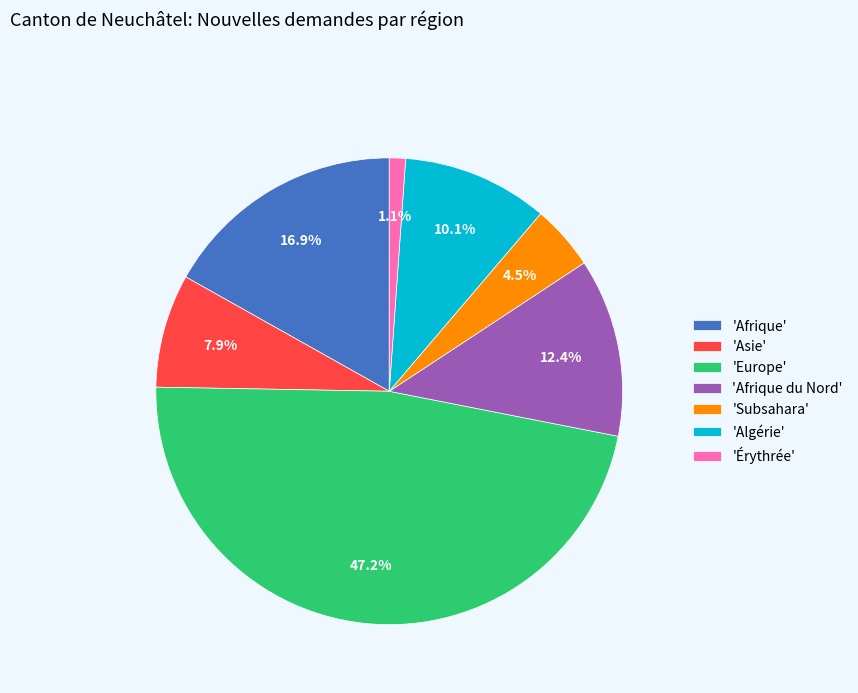

To the nearest percent, what is the average slice percentage?

14%